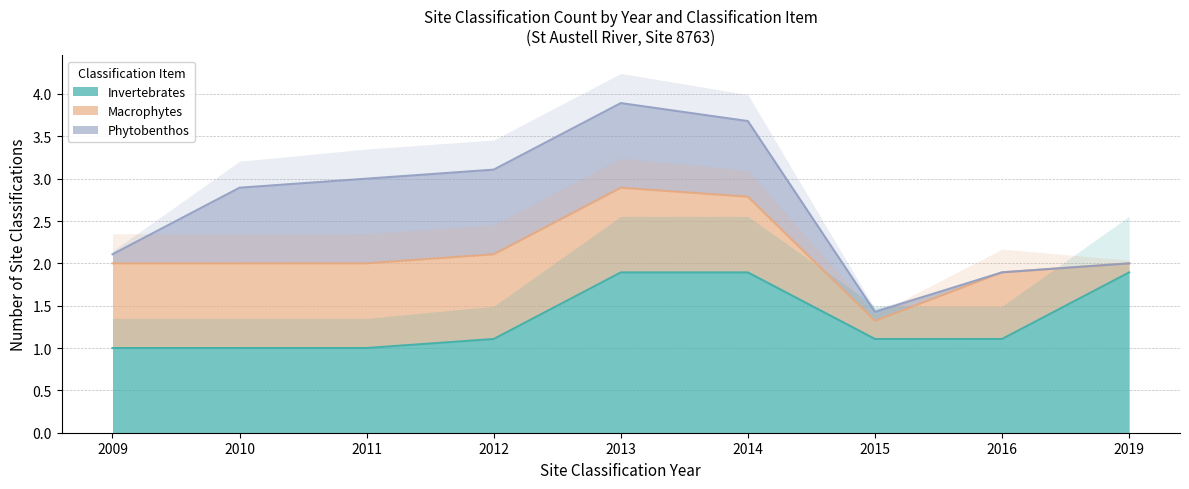

The Invertebrates series shows 1.6 at 2011. True or false?

False